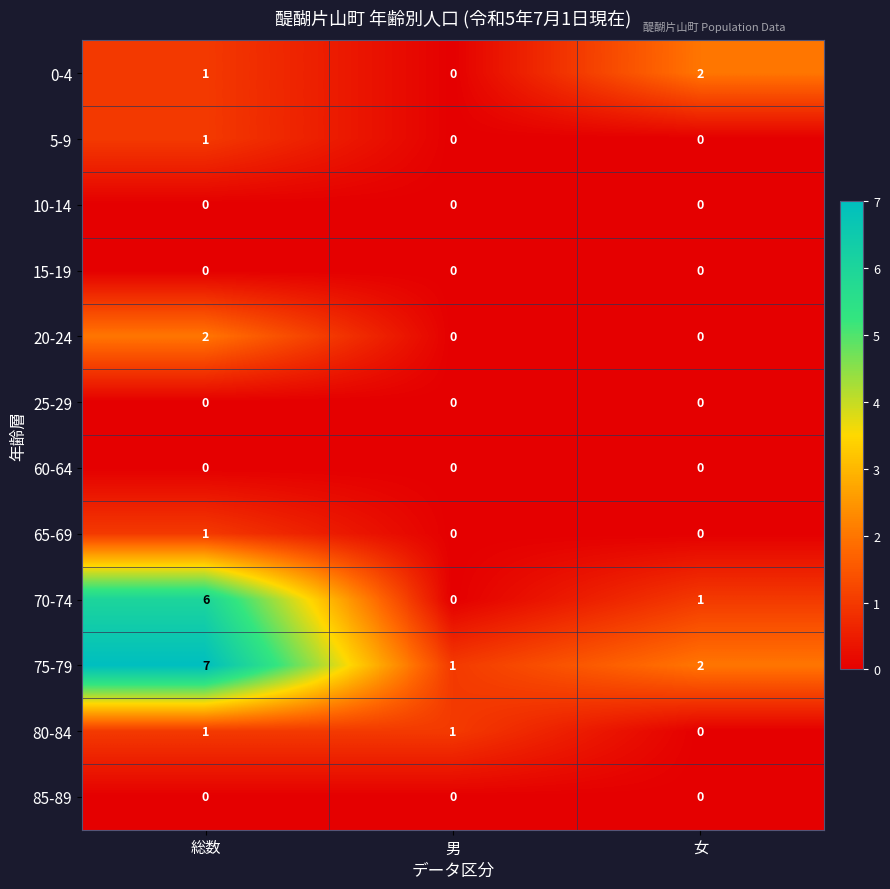

The 20-24 series shows 3 at 総数. True or false?

False